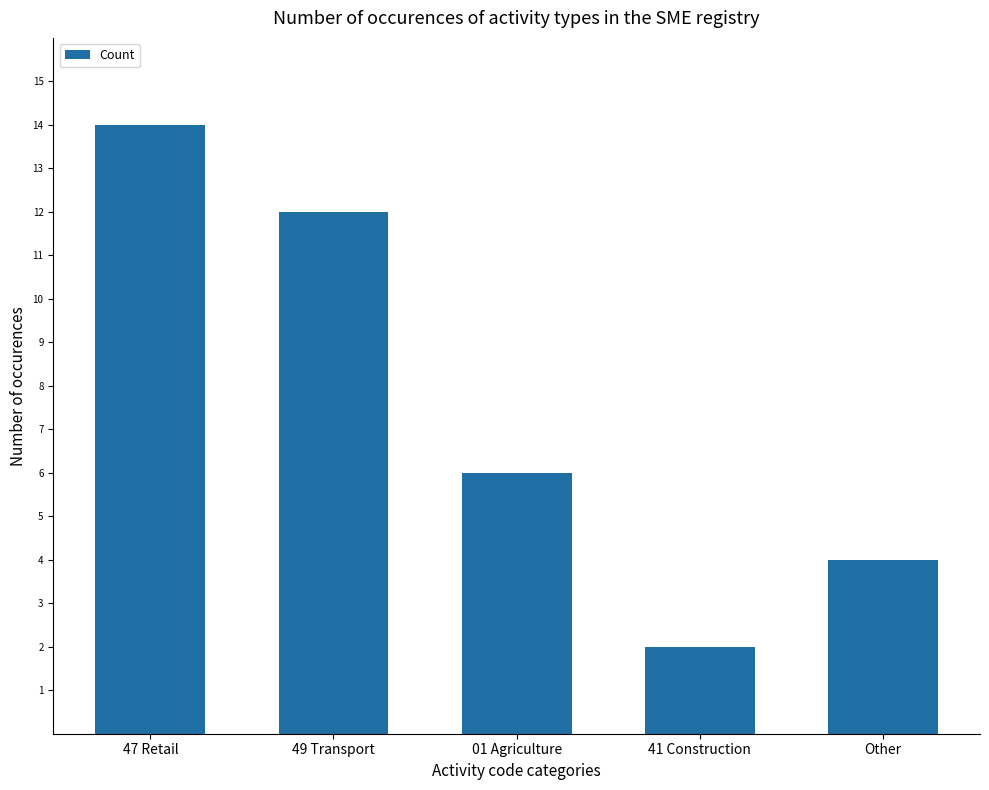

What is the average value?

8